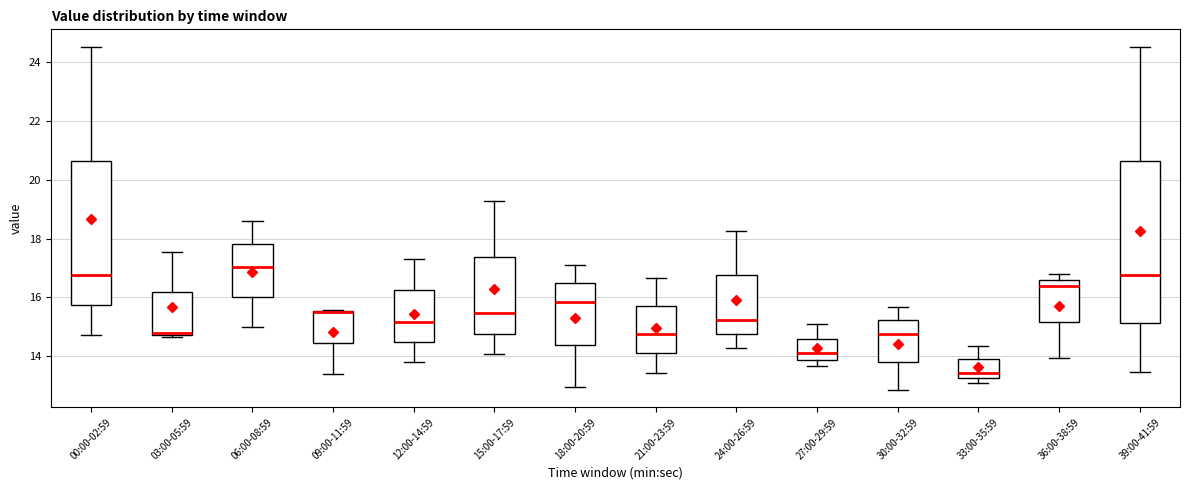

Which box is the tallest, from its lower edge to its upper edge?

39:00-41:59